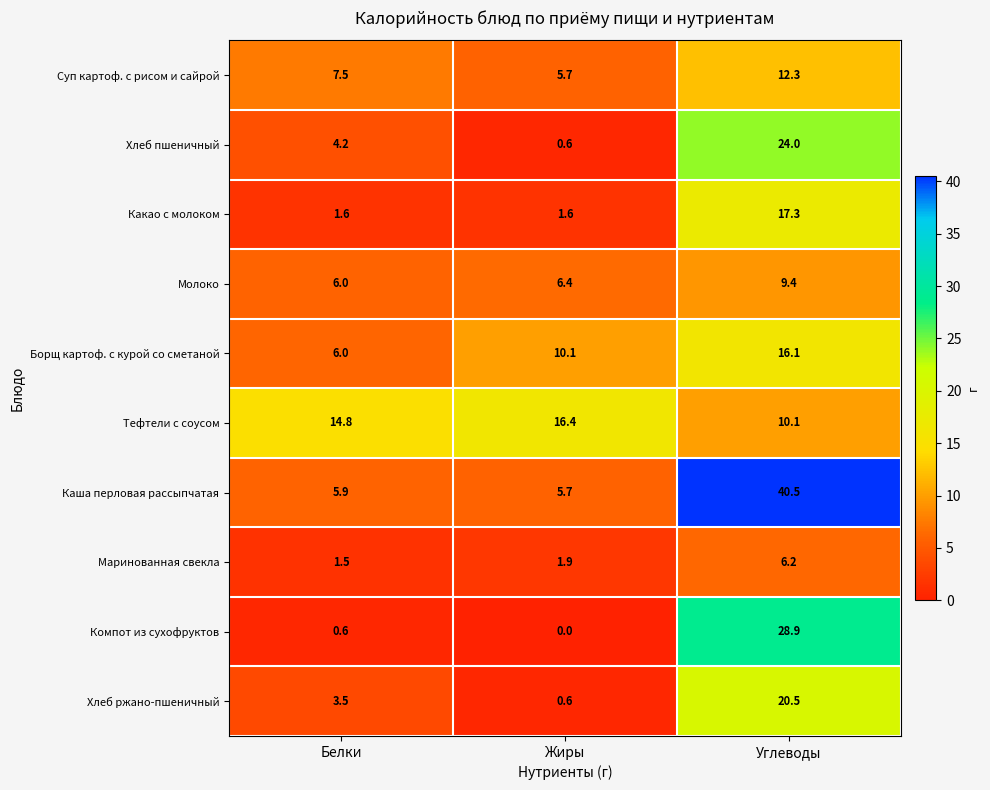

The value of Борщ картоф. с курой со сметаной at Углеводы is 16.1. True or false?

True